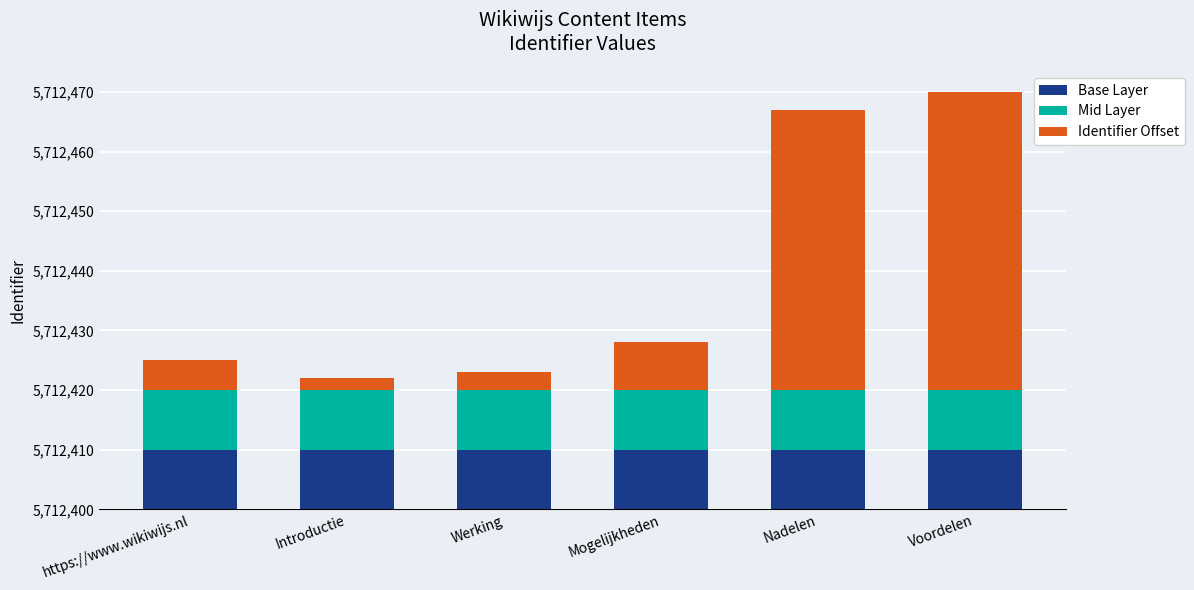

Is it true that Identifier Offset equals 81 at Voordelen?

False